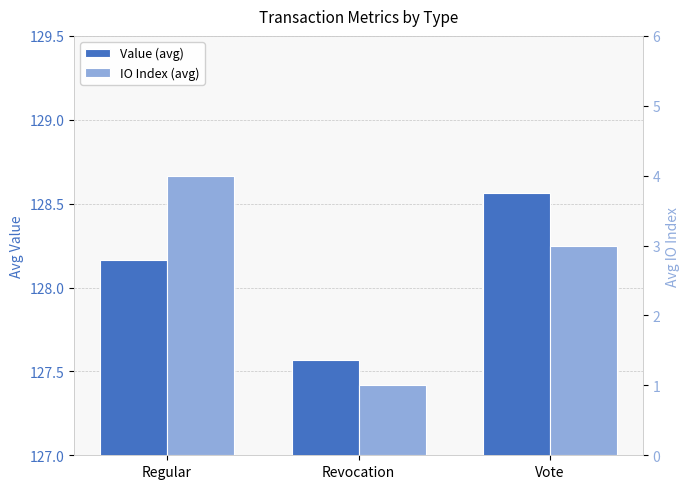

What is the difference between the maximum and minimum values in the IO Index (avg) series?

3.0